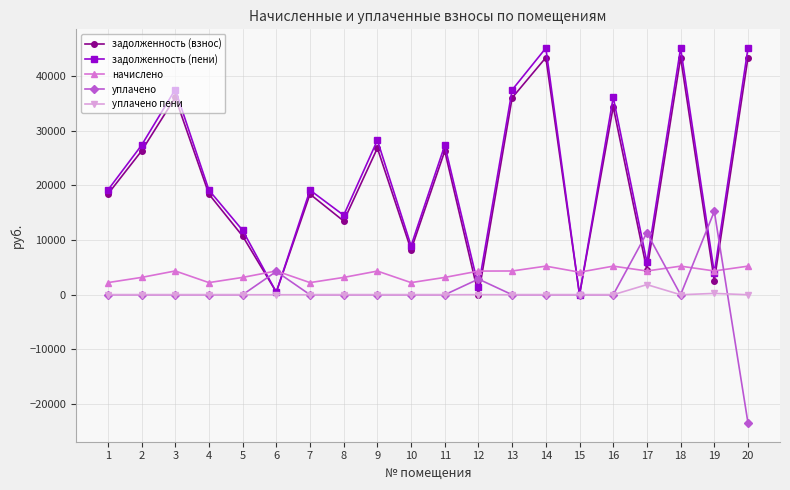

Where is the first local maximum for задолженность (пени)?

3